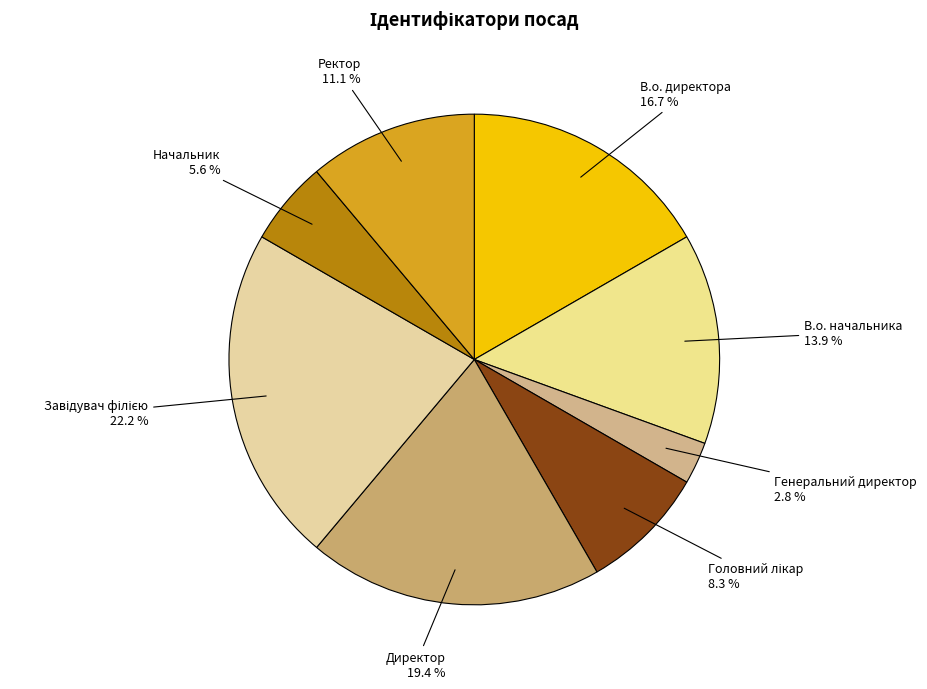

To the nearest percent, what is the difference between the largest and smallest slice percentages?

19%